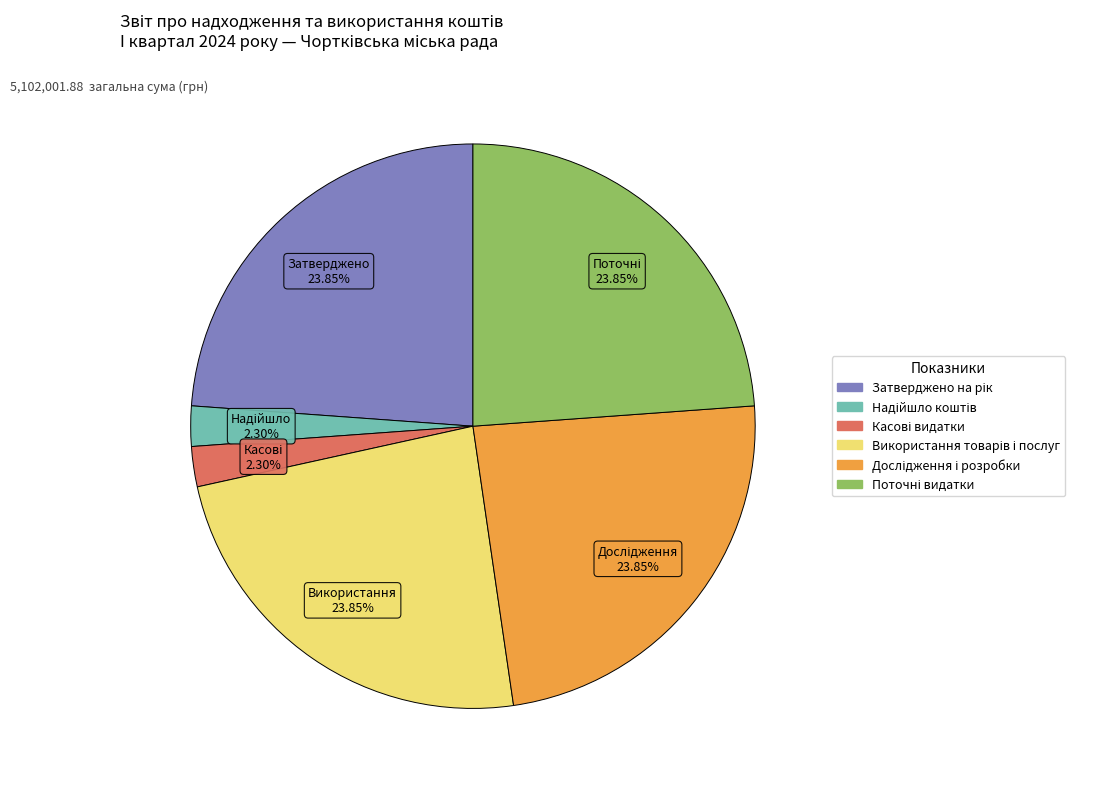

Does any single category account for the majority?

No